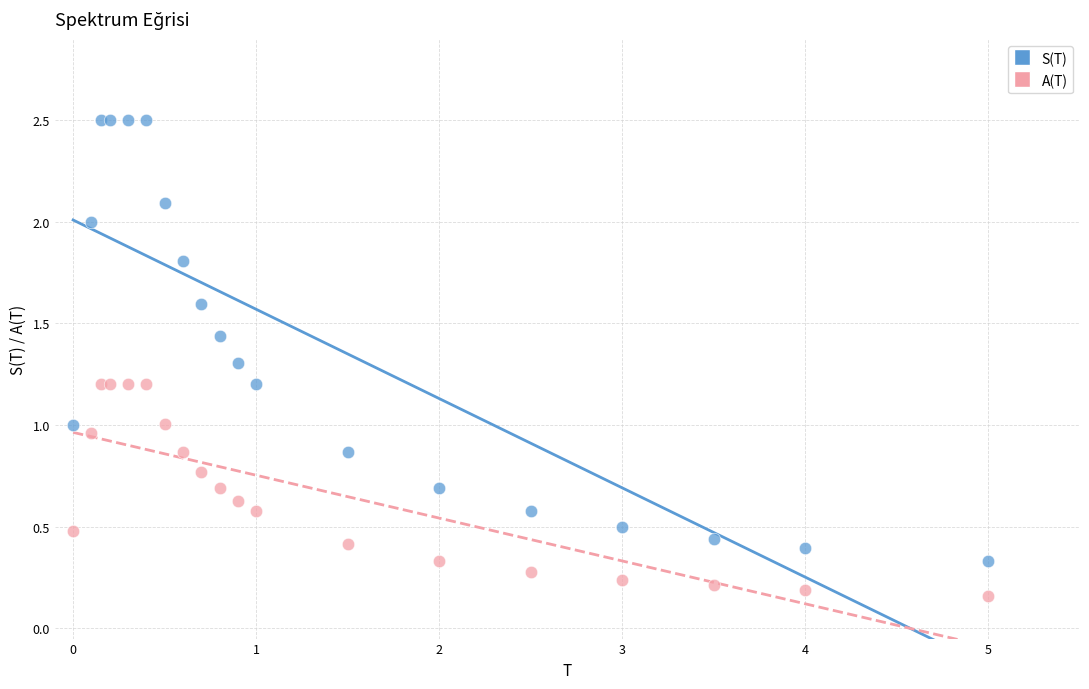

Which series has the largest Y range (max minus min)?

S(T)